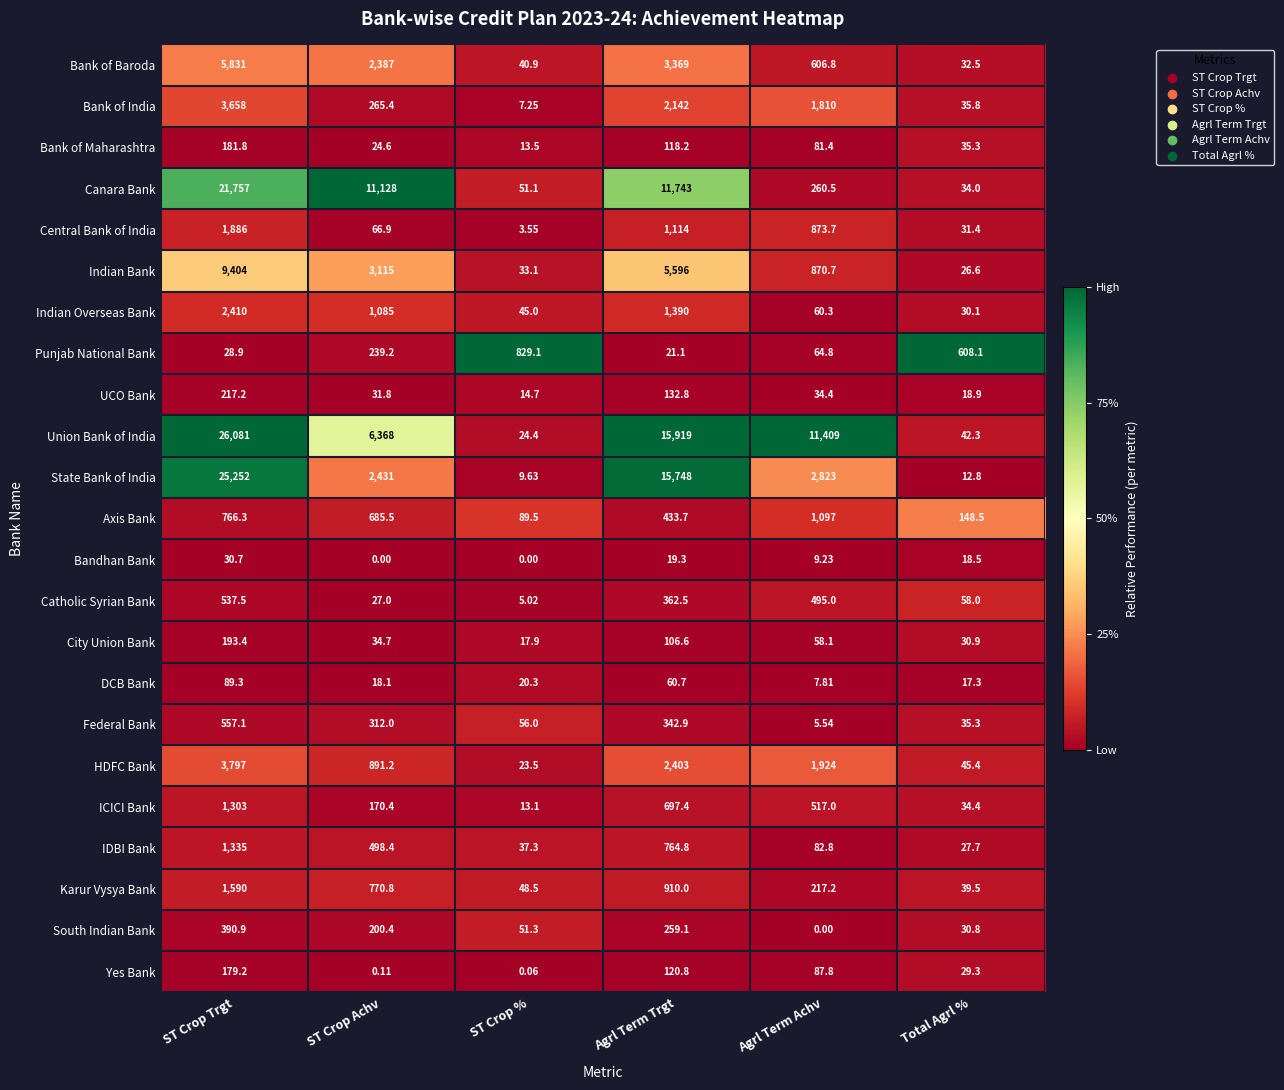

Which series changed the most between ST Crop Trgt and ST Crop %?

Union Bank of India